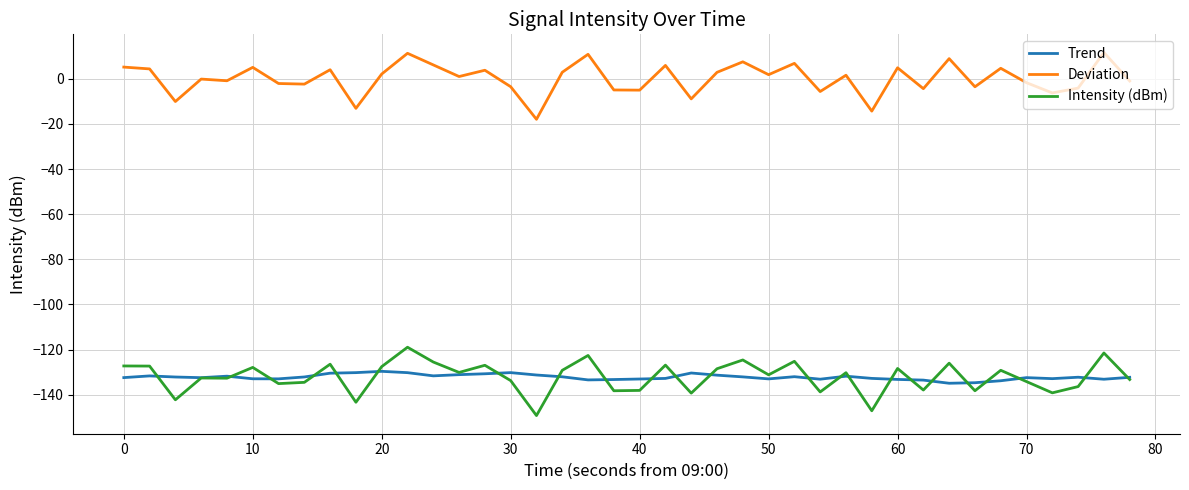

What is the difference between the maximum and minimum values in the Deviation series?

29.6